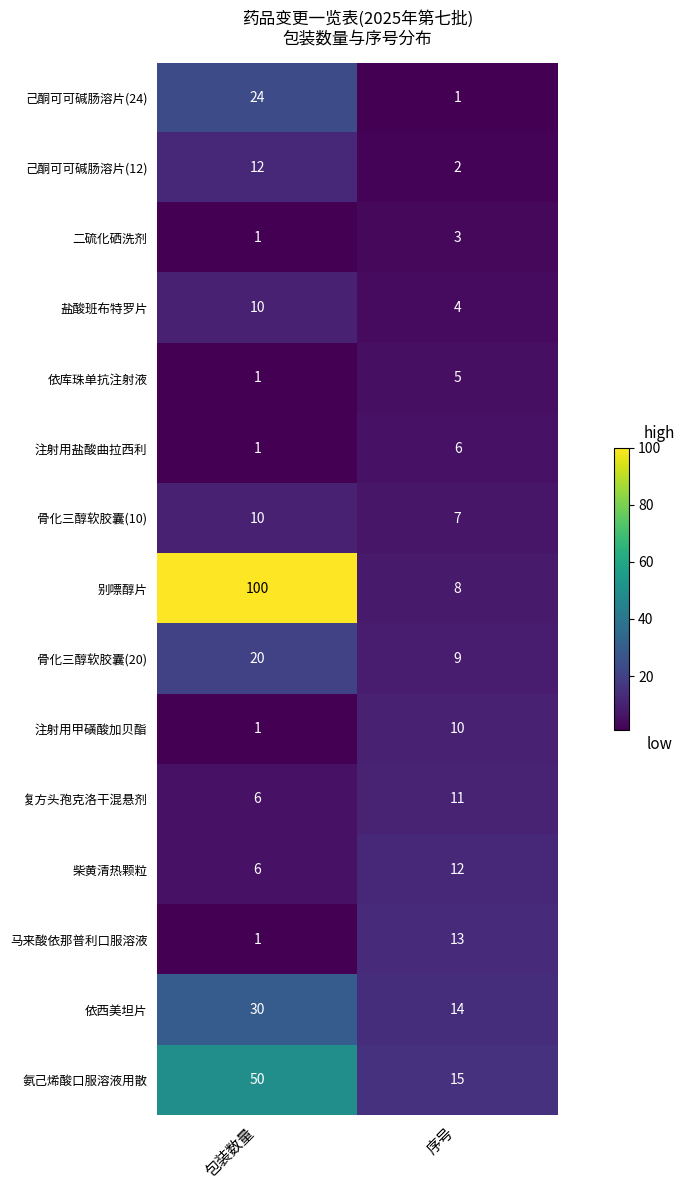

Reading left to right, what are all the values shown in this chart?

己酮可可碱肠溶片(24): 24	1
己酮可可碱肠溶片(12): 12	2
二硫化硒洗剂: 1	3
盐酸班布特罗片: 10	4
依库珠单抗注射液: 1	5
注射用盐酸曲拉西利: 1	6
骨化三醇软胶囊(10): 10	7
别嘌醇片: 100	8
骨化三醇软胶囊(20): 20	9
注射用甲磺酸加贝酯: 1	10
复方头孢克洛干混悬剂: 6	11
柴黄清热颗粒: 6	12
马来酸依那普利口服溶液: 1	13
依西美坦片: 30	14
氨己烯酸口服溶液用散: 50	15